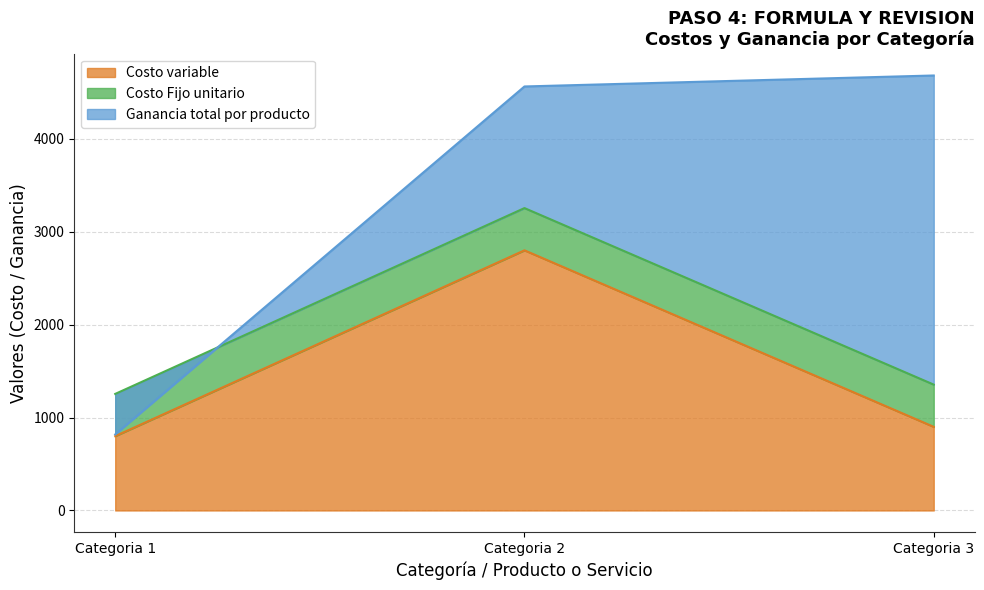

What is the spread (max minus min) of values at Categoria 1?

1236.4